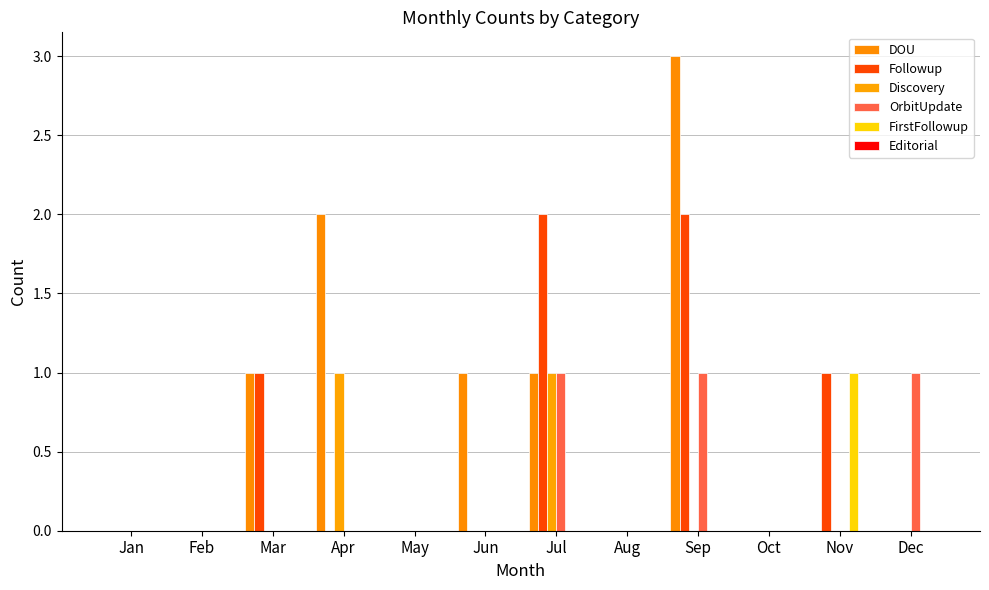

True or false: FirstFollowup has a value of 2 at Nov.

False